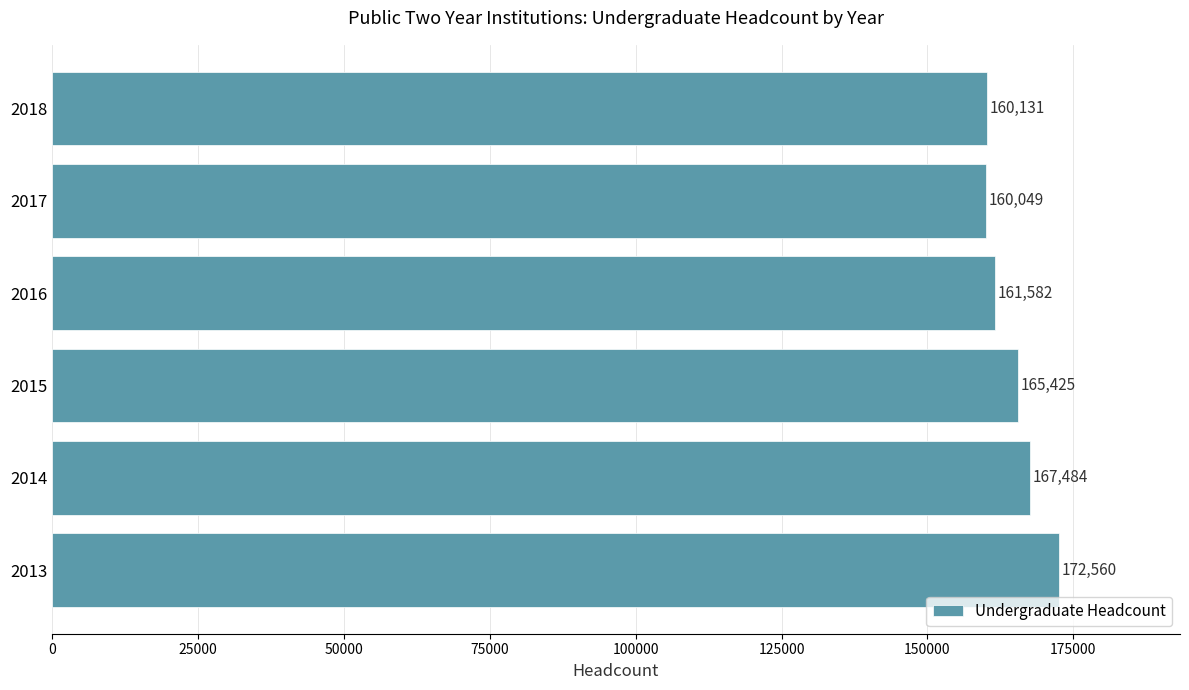

Reading top to bottom, list all the values displayed in this chart.

2018=160131	2017=160049	2016=161582	2015=165425	2014=167484	2013=172560